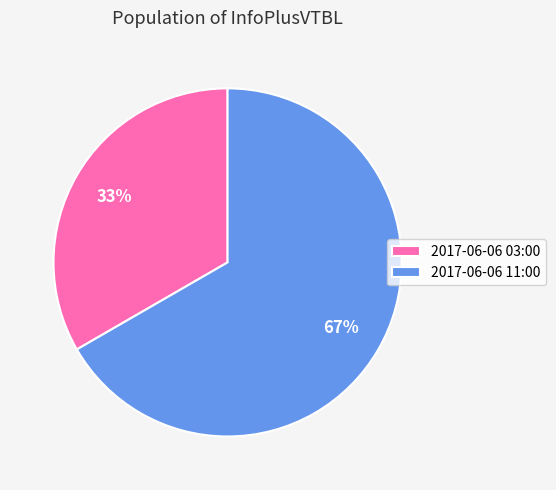

Count the number of slices in the pie.

2